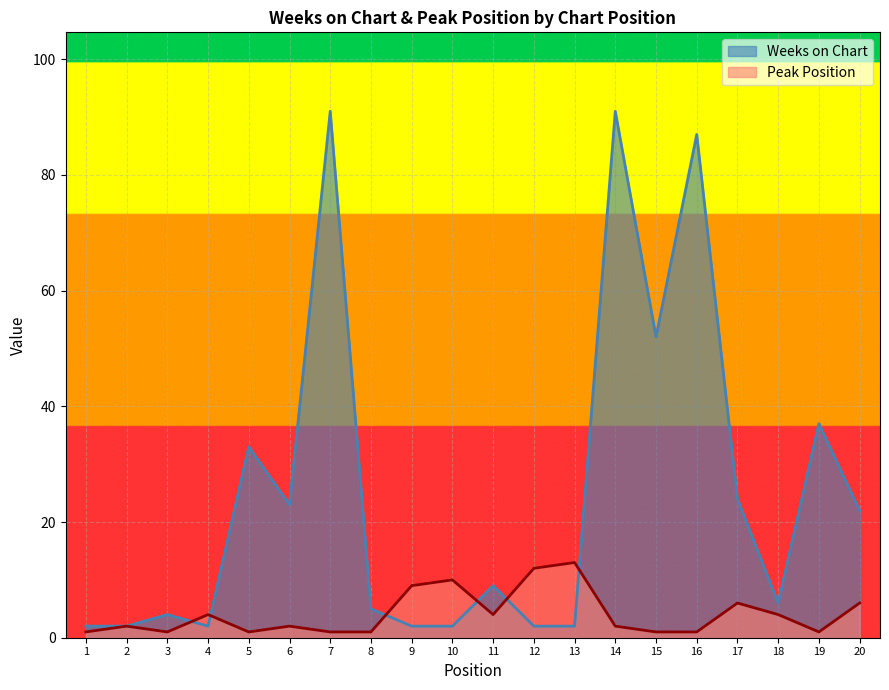

At 19, list the series in order from smallest to largest.

Peak Position, Weeks on Chart